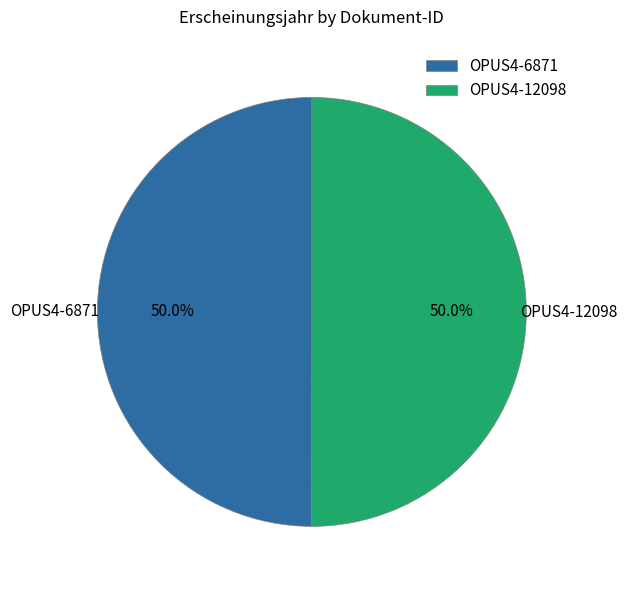

How many segments does this pie chart have?

2